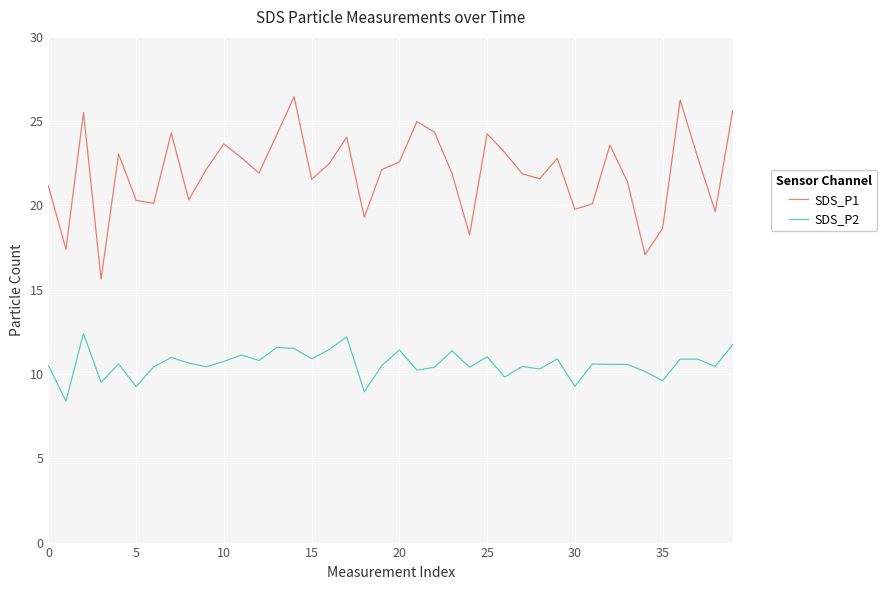

Which series has the largest range (max minus min)?

SDS_P1